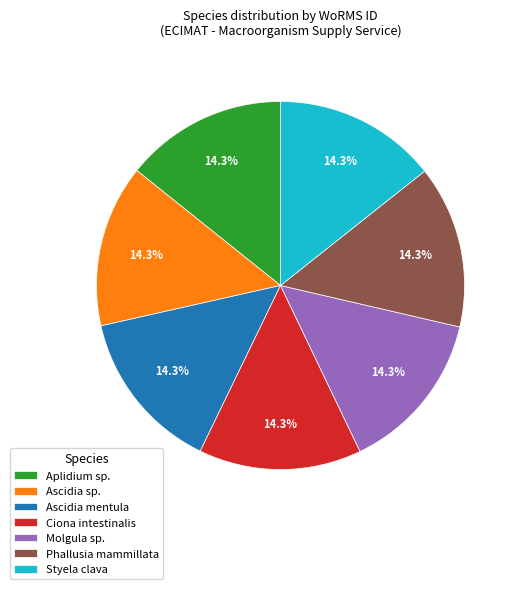

Approximately how many times larger is the value at Ascidia sp. compared to Ascidia mentula?

1.0